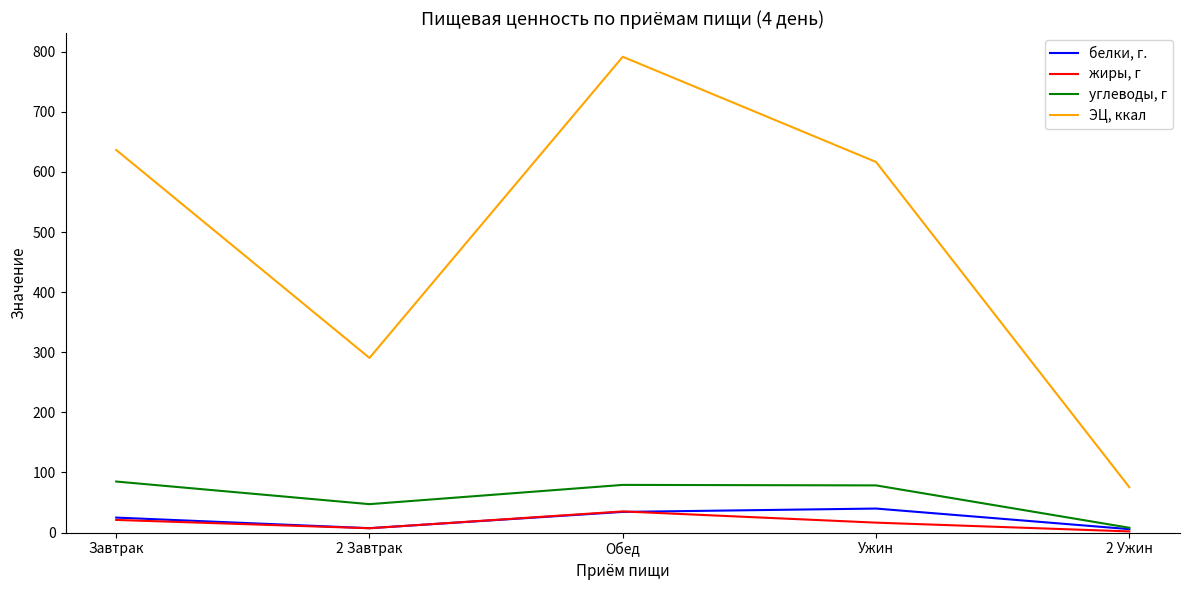

How many categories are shown in the chart?

5